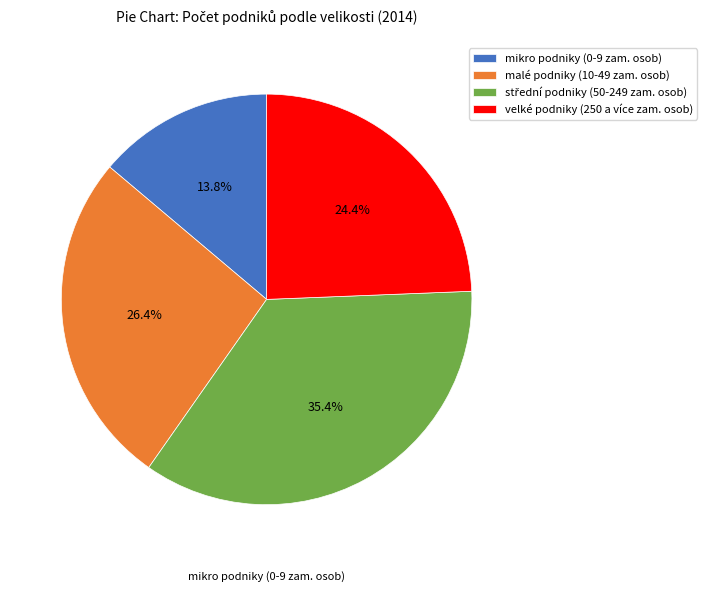

Which category has the smallest portion of the pie?

mikro podniky (0-9 zam. osob)